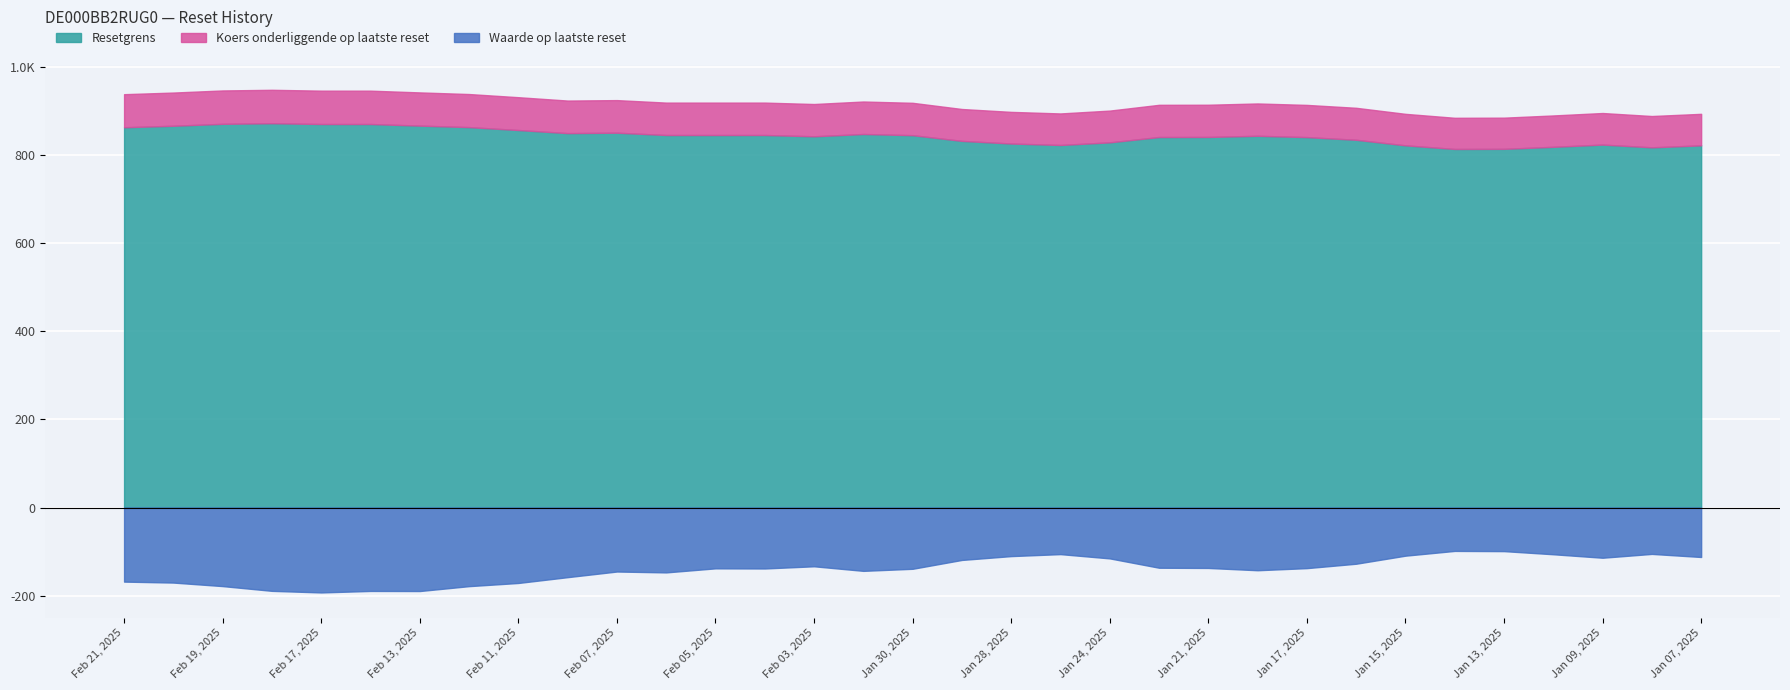

What is the value of the Resetgrens point at the 26th from the left?

835.0